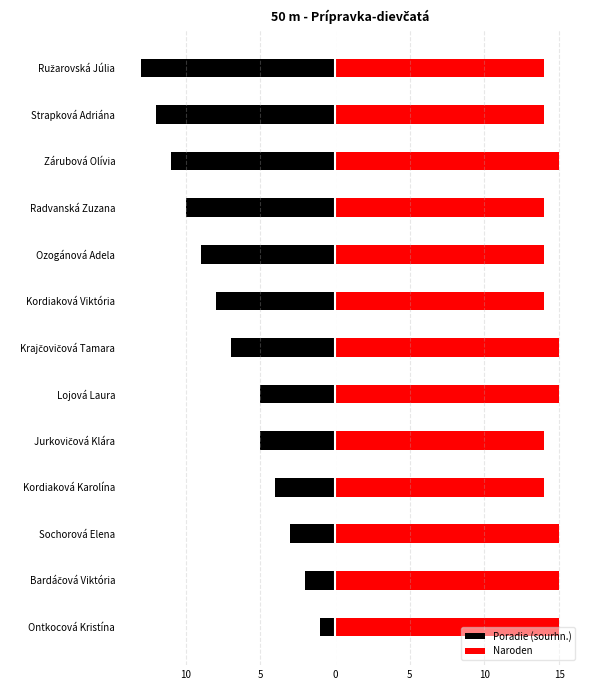

What is the difference between the maximum and minimum values in the Naroden series?

1